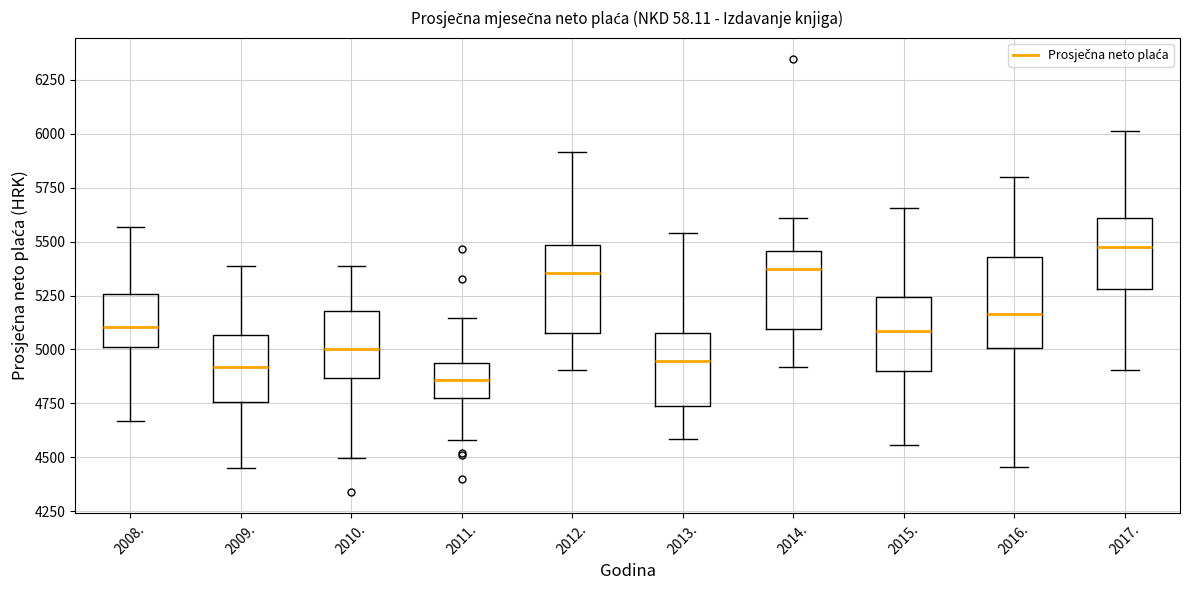

Reading left to right, transcribe this box plot: for each box, give where its median line is, the range the box spans, and where its two whiskers end, as read against the y-axis. The values are not printed on the chart, so give them approximately, as read against the axis.

2008.: median 5100, box 5000 to 5250, whiskers 4650 to 5550
2009.: median 4900, box 4750 to 5050, whiskers 4450 to 5400
2010.: median 5000, box 4850 to 5200, whiskers 4500 to 5400
2011.: median 4850, box 4750 to 4950, whiskers 4600 to 5150
2012.: median 5350, box 5050 to 5500, whiskers 4900 to 5900
2013.: median 4950, box 4750 to 5100, whiskers 4600 to 5550
2014.: median 5350, box 5100 to 5450, whiskers 4900 to 5600
2015.: median 5100, box 4900 to 5250, whiskers 4550 to 5650
2016.: median 5150, box 5000 to 5450, whiskers 4450 to 5800
2017.: median 5500, box 5300 to 5600, whiskers 4900 to 6000